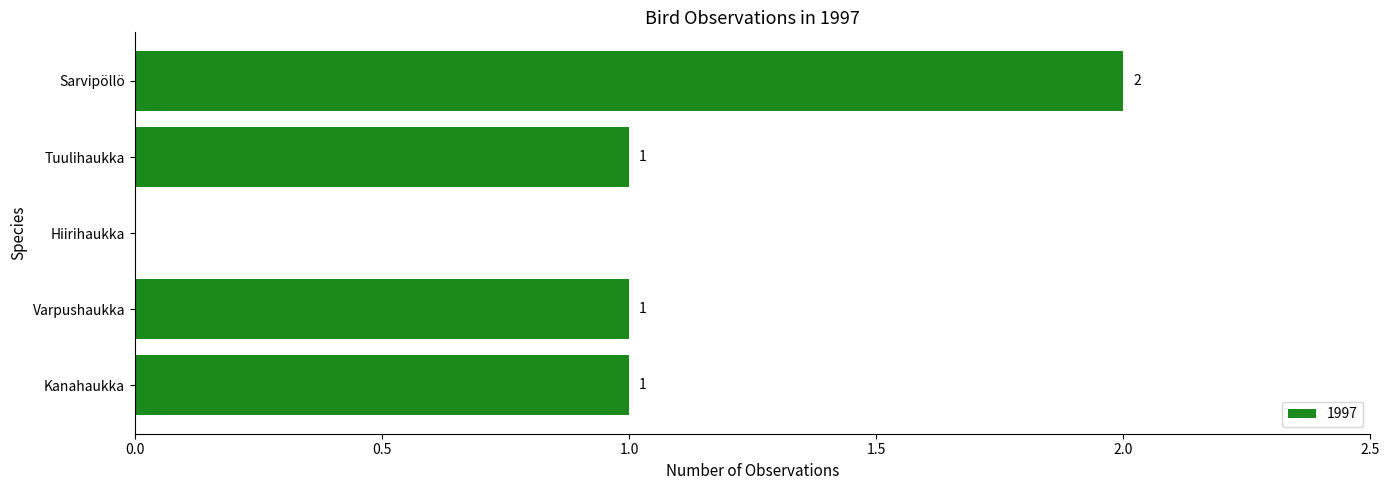

True or false: the data shows 1 at Sarvipöllö.

False